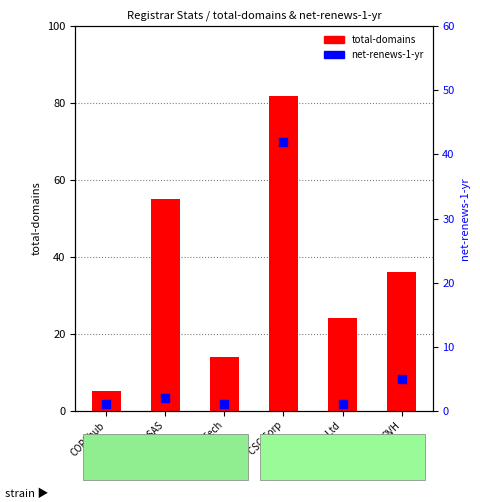

Which series has the widest spread of Y values?

total-domains